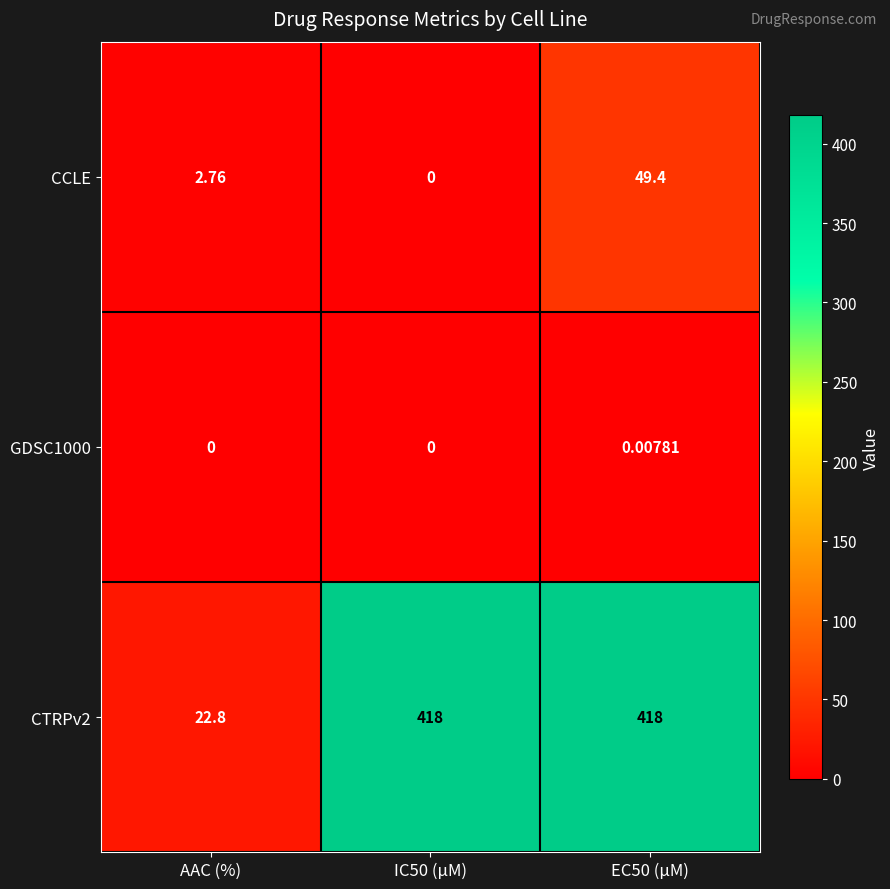

What is the total value across all series at IC50 (µM)?

418.0